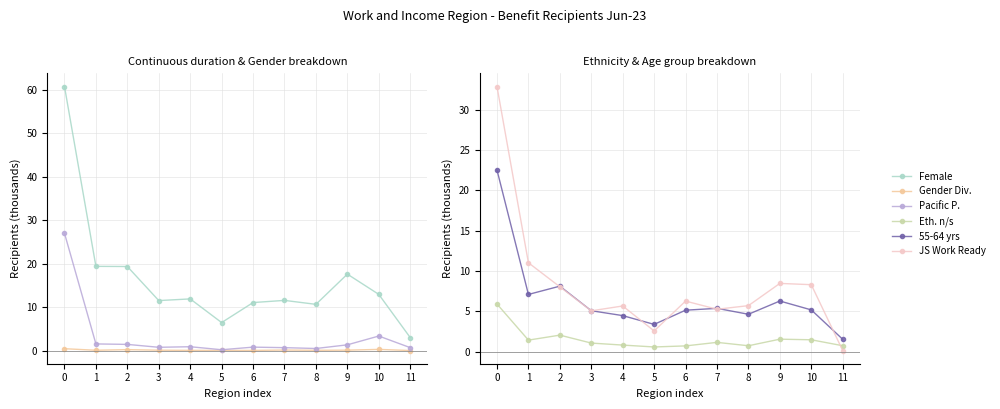

True or false: Ethnicity not specified has a value of 0.5 at 1.

False